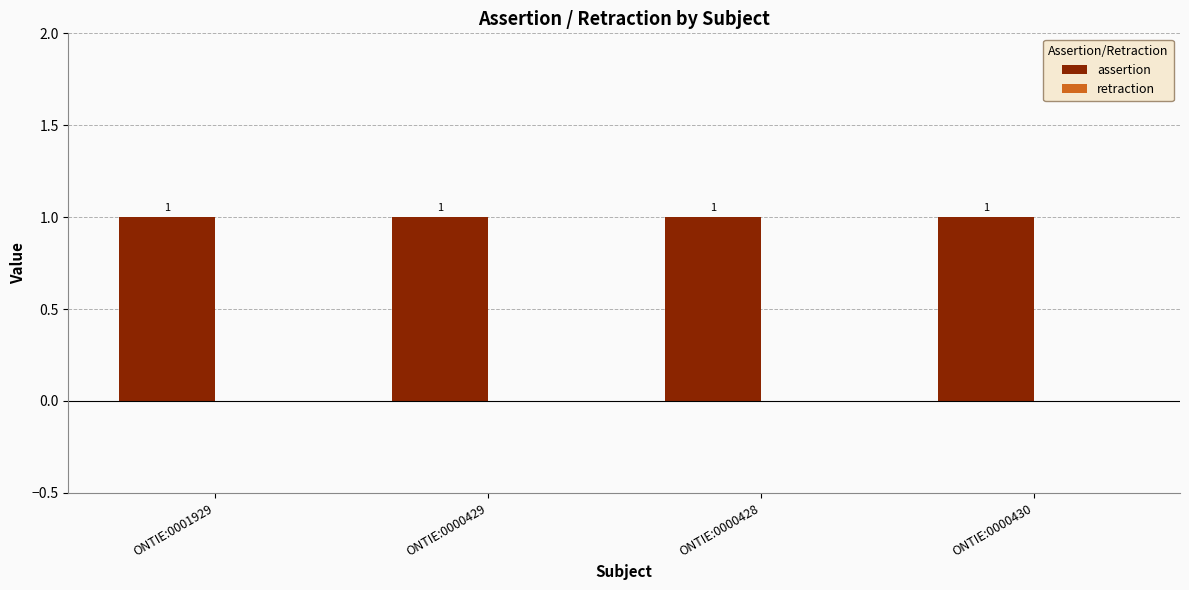

At how many categories does at least one series exceed 0?

4